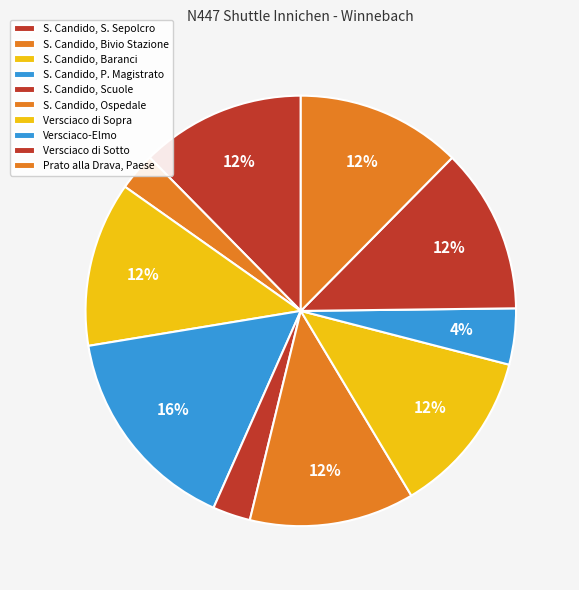

How many segments does this pie chart have?

10